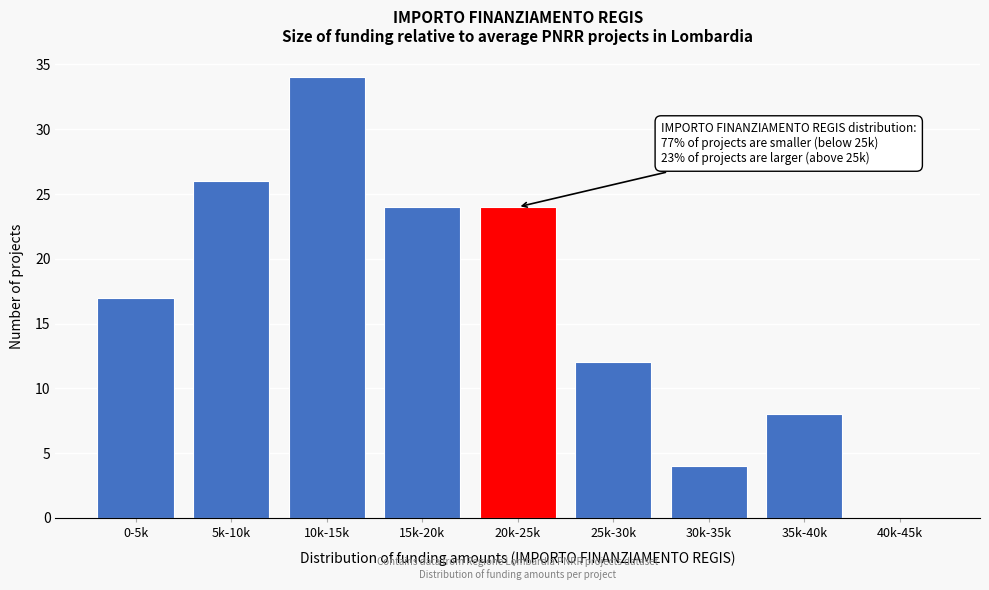

Reading left to right, what are all the values shown in this chart?

0-5k=17	5k-10k=26	10k-15k=34	15k-20k=24	20k-25k=24	25k-30k=12	30k-35k=4	35k-40k=8	40k-45k=0